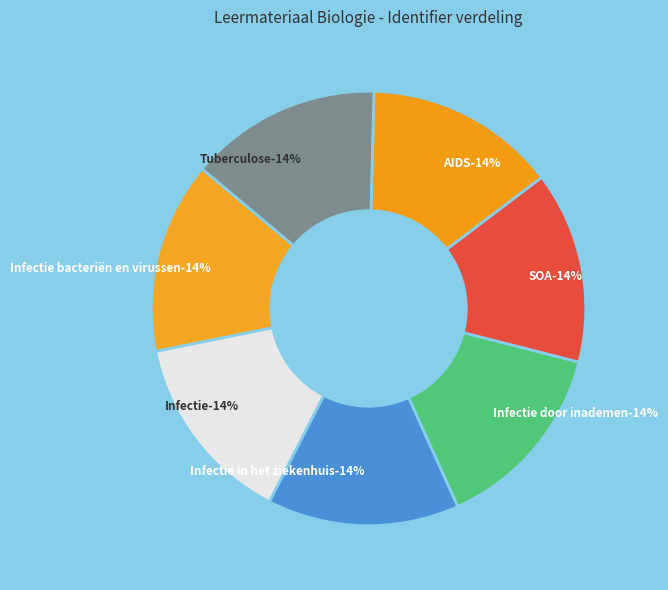

Is it true that Tuberculose is 14% of the pie?

True